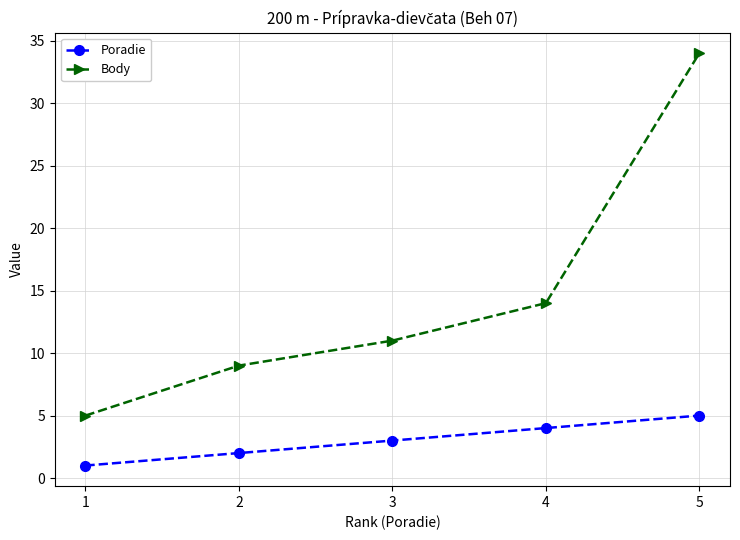

Reading left to right, what are all the values shown in this chart?

Poradie: 1	2	3	4	5
Body: 5	9	11	14	34